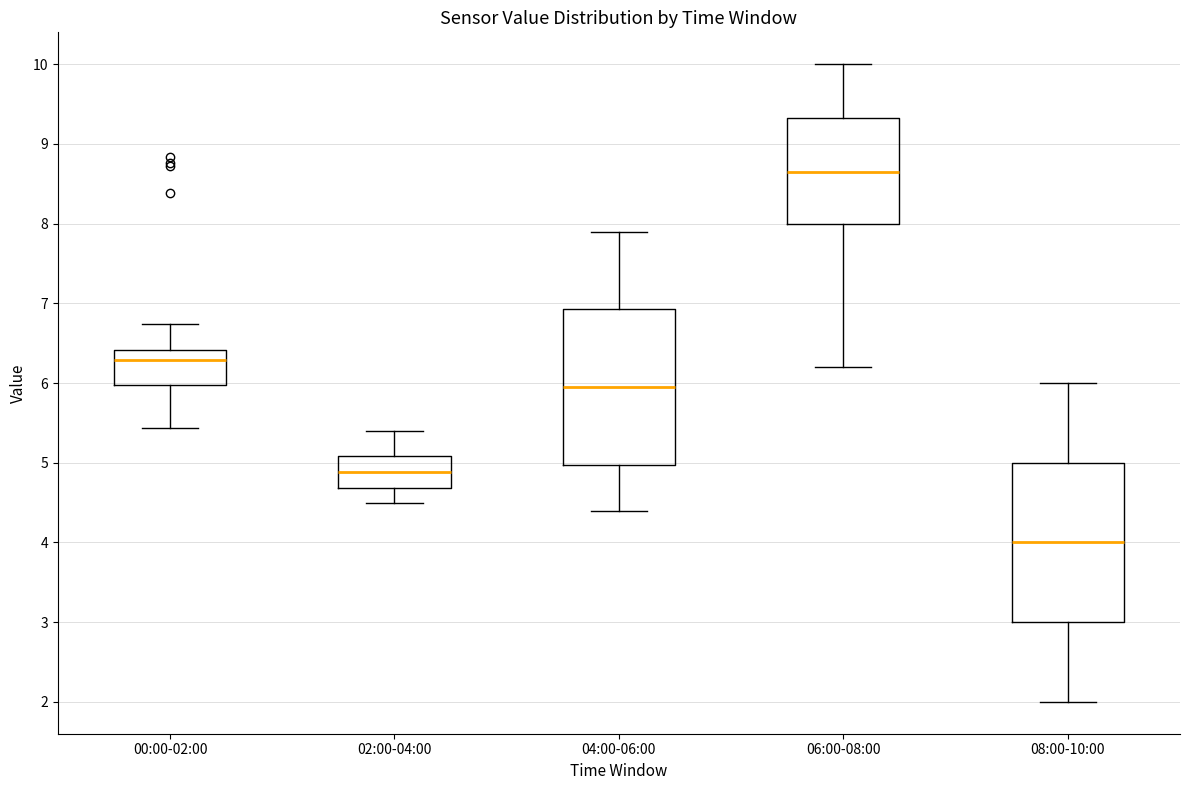

Where is the upper edge of the box for 08:00-10:00 on the y-axis? The values are not printed on the chart, so give them approximately, as read against the axis.

5.0